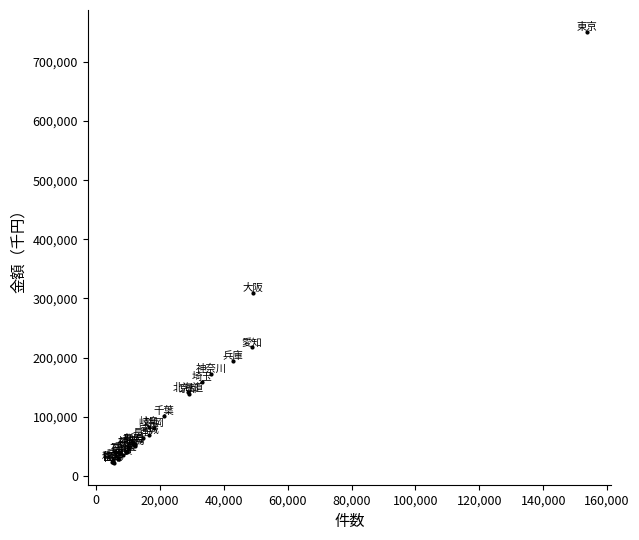

What Y value in the scatter plot is closest to 386397?

309980.9